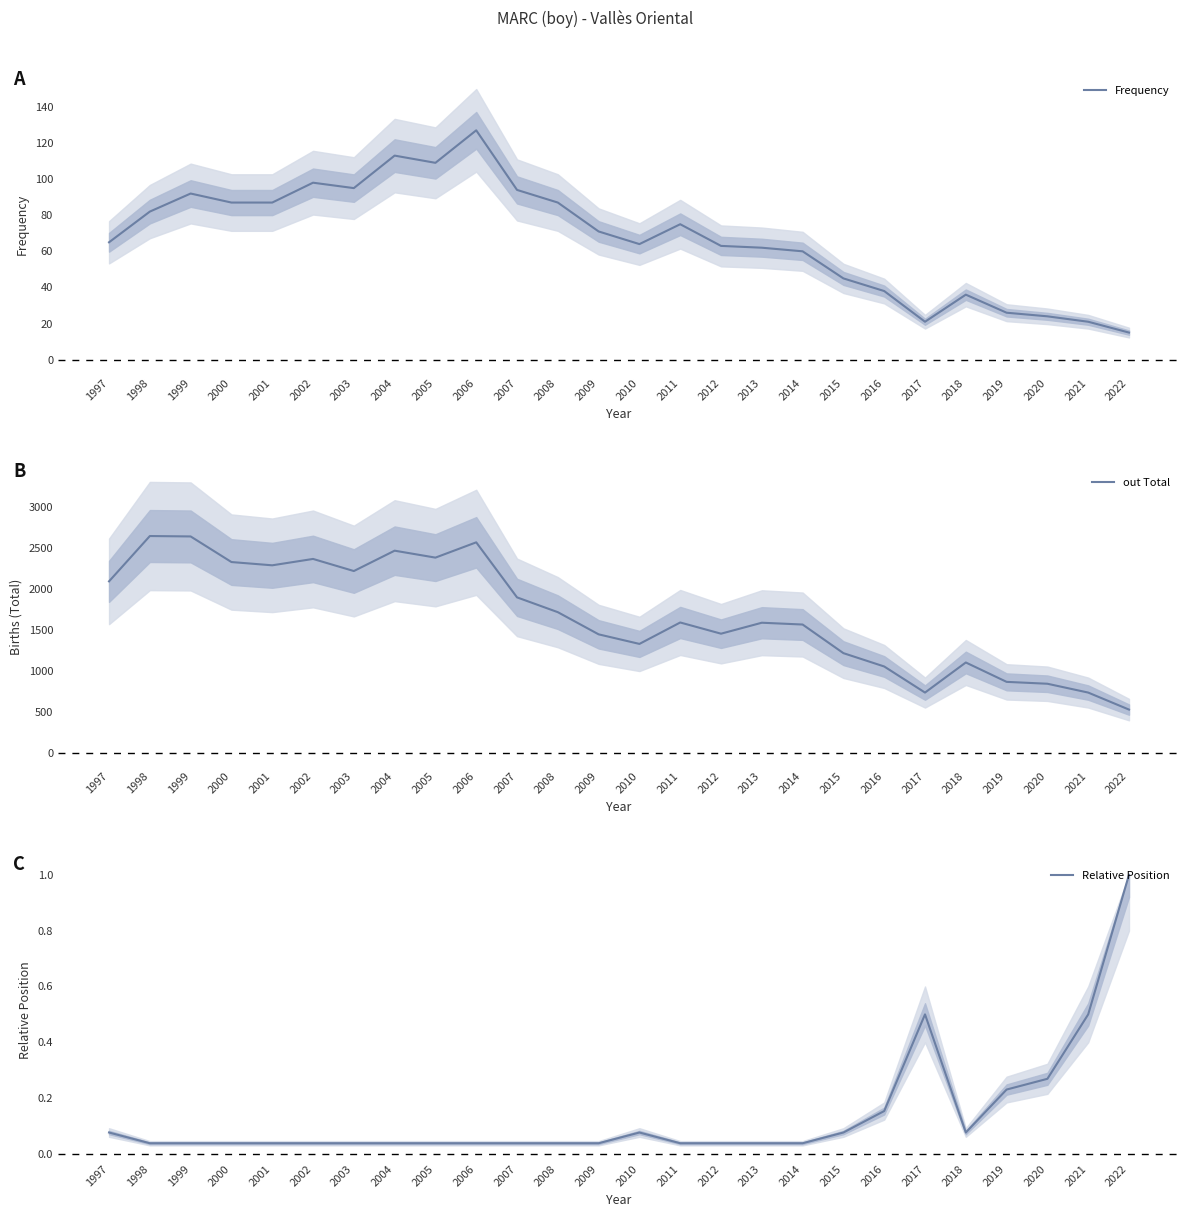

How many lines are shown in the chart?

3